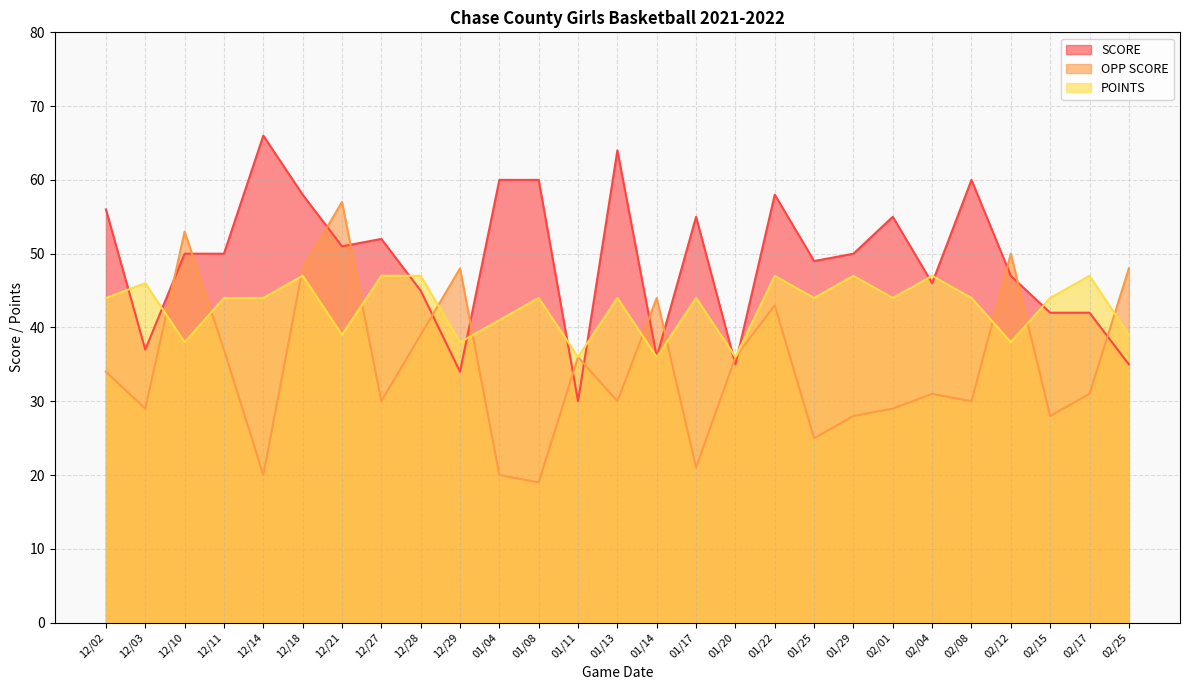

Which category has the lowest value across all series?

01/08